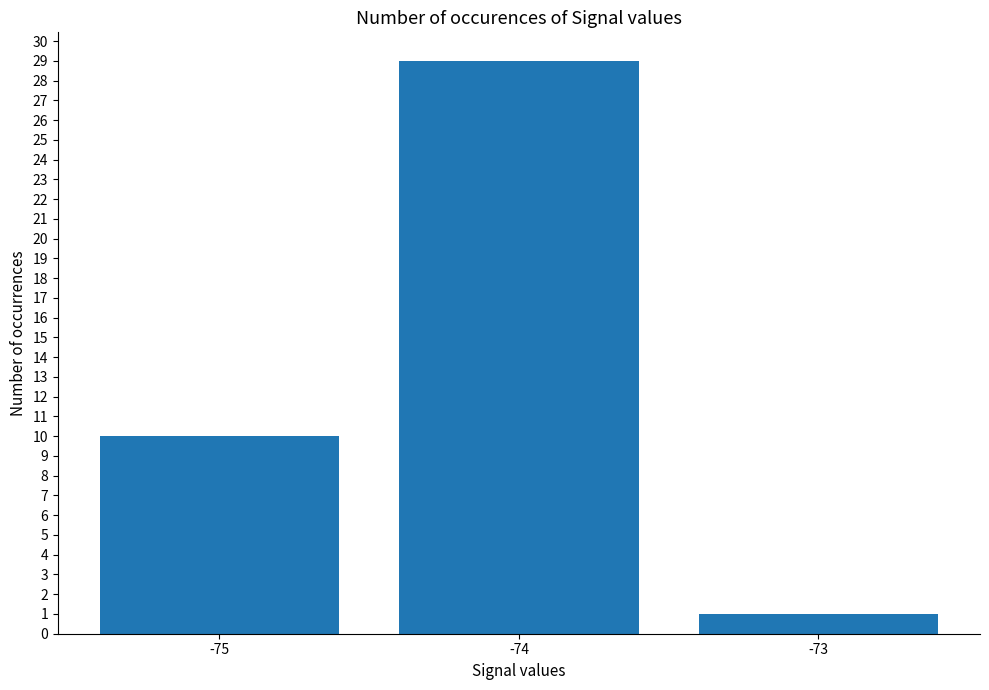

Reading left to right, list all the values displayed in this chart.

-75=10	-74=29	-73=1